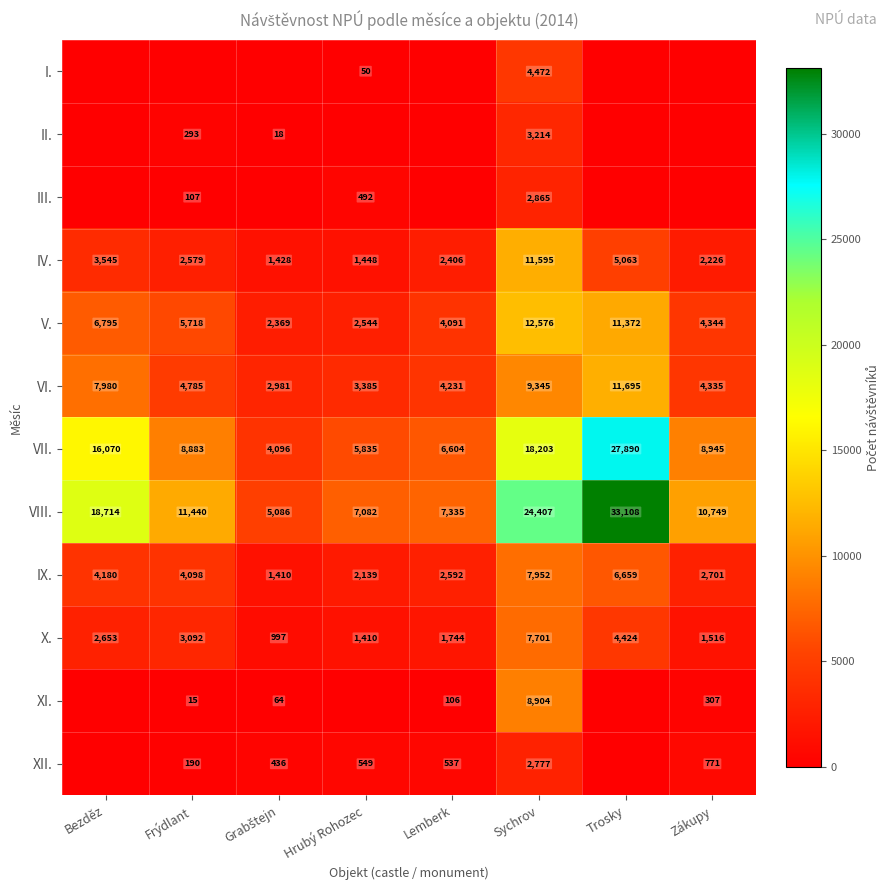

What is the difference between the second highest and second lowest values in the VIII. series?

17325